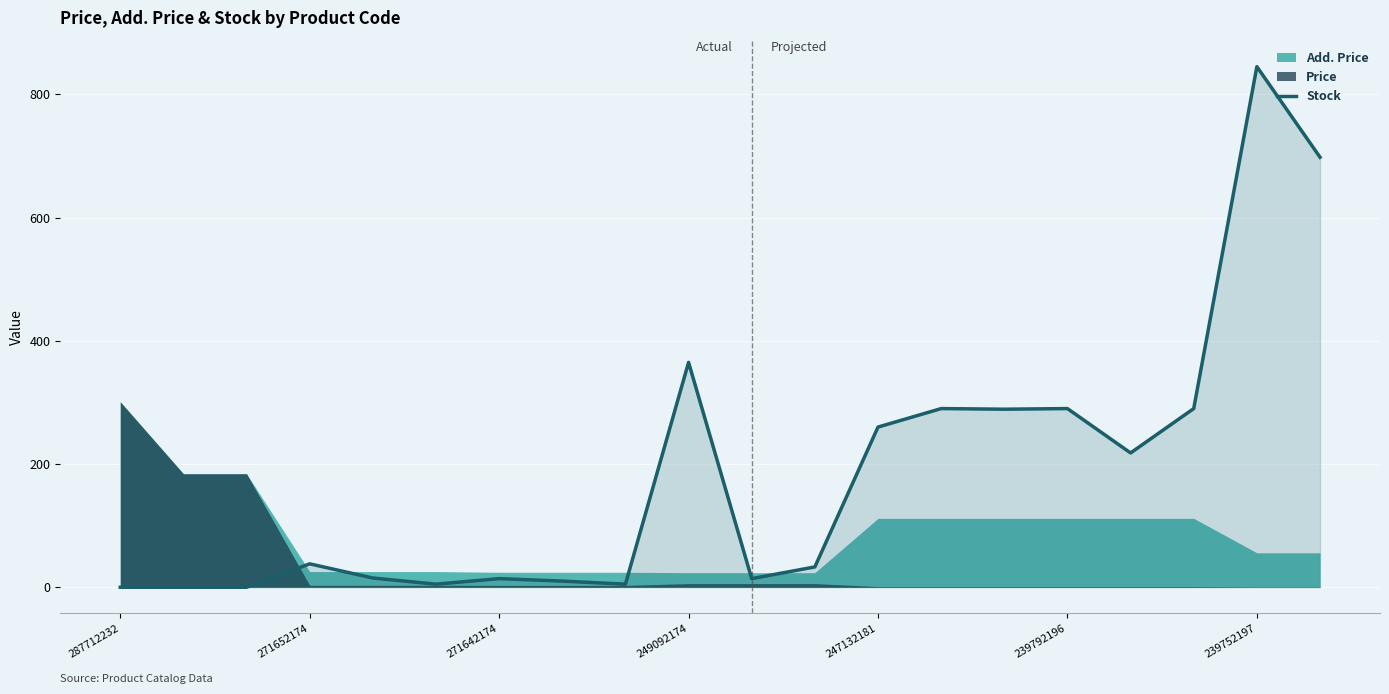

The value of Stock at 239792196 is 290. True or false?

True